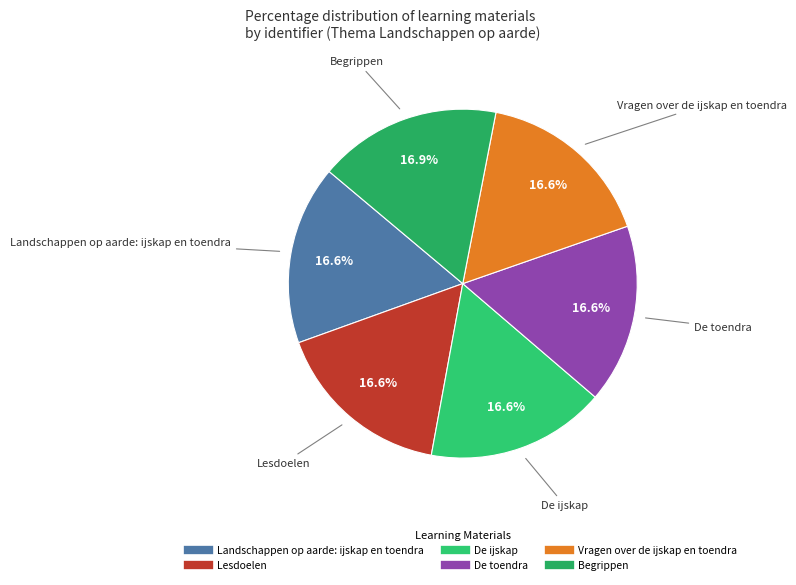

What percentage is the Landschappen op aarde: ijskap en toendra slice, to the nearest percent?

17%